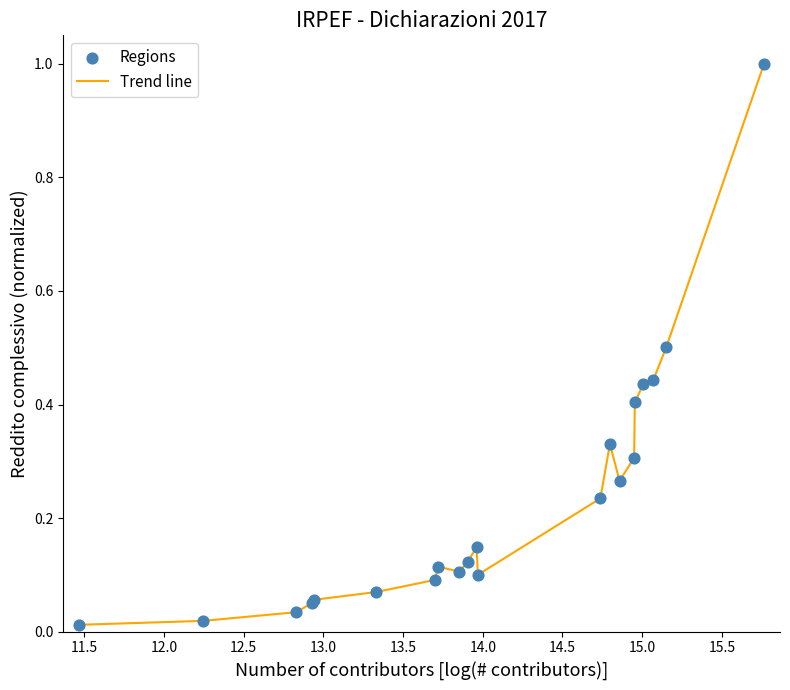

What is the greatest value displayed?

1.0